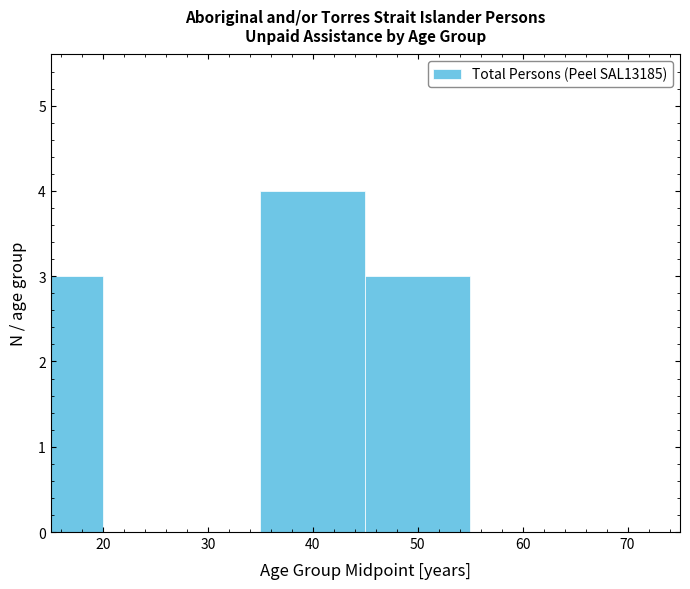

Which range on the x-axis has the tallest bar?

35 to 45